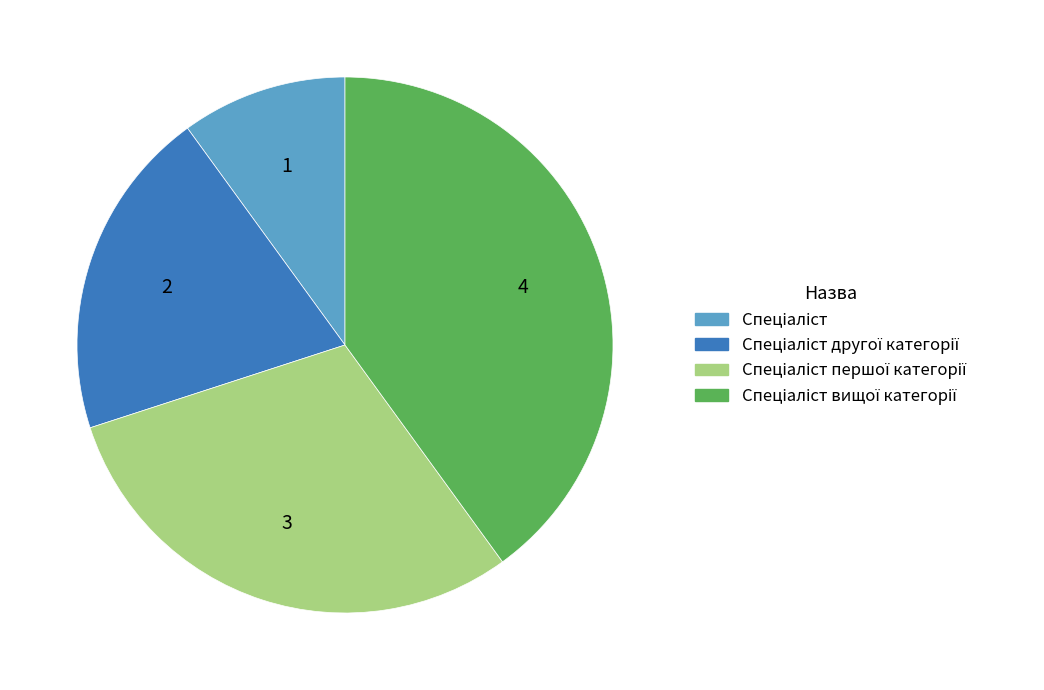

Does any single category account for the majority?

No